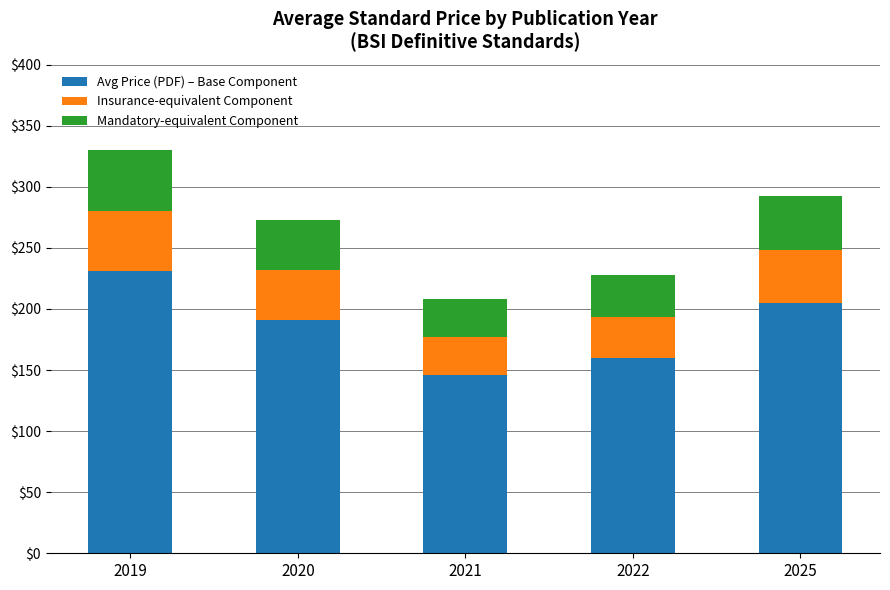

What is the difference between the maximum and second lowest values in the Avg Price (PDF) – Base Component series?

71.4